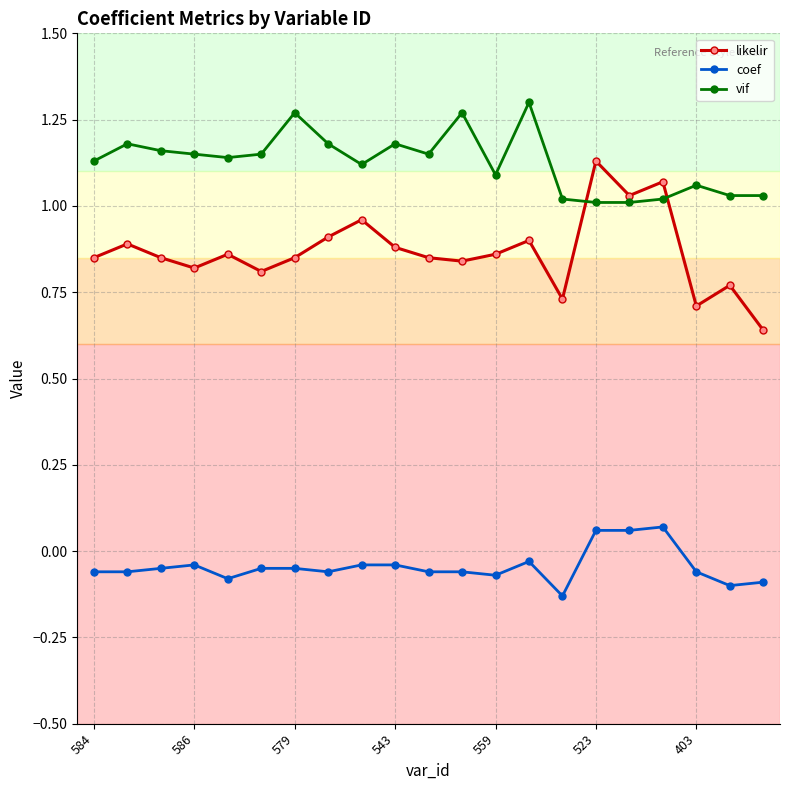

Does the chart display data point markers on the line(s)?

Yes